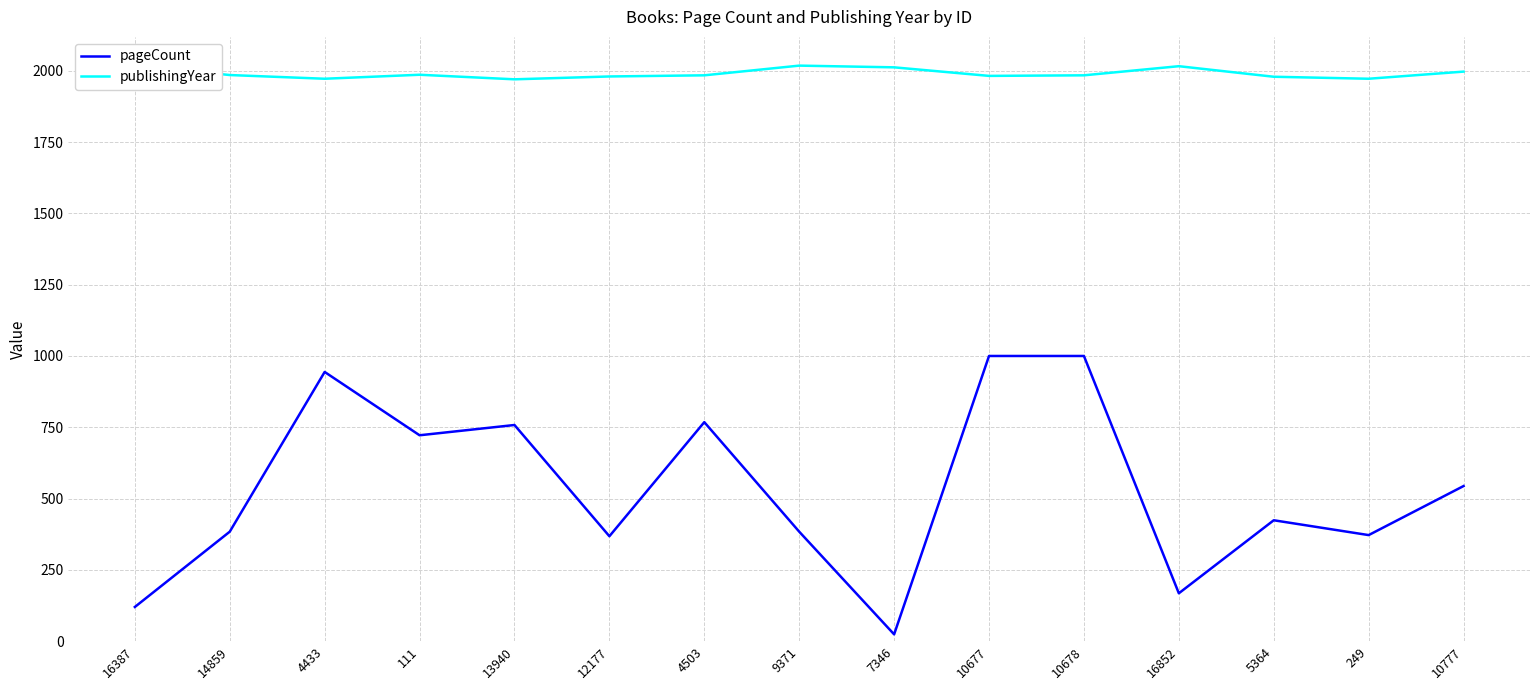

The value of pageCount at 4433 is 376. True or false?

False